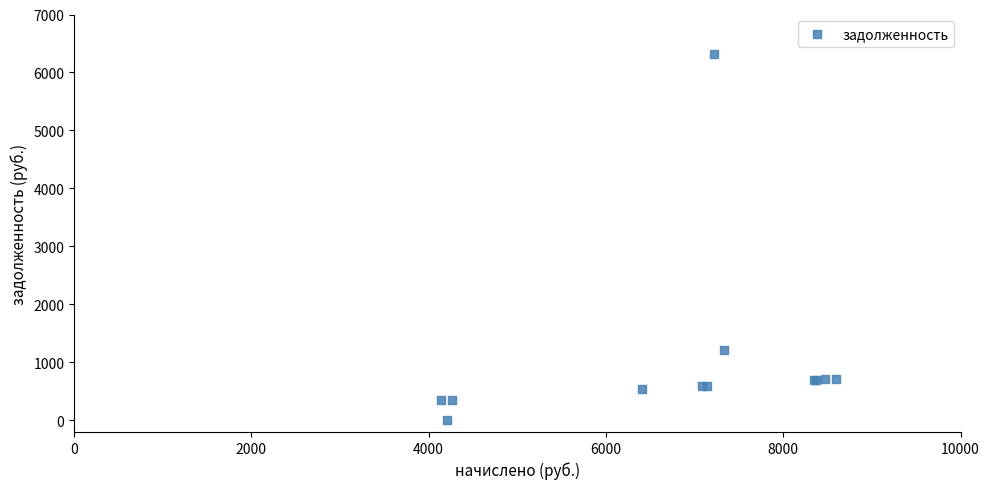

What Y value in the scatter plot is closest to 3162?

1220.9